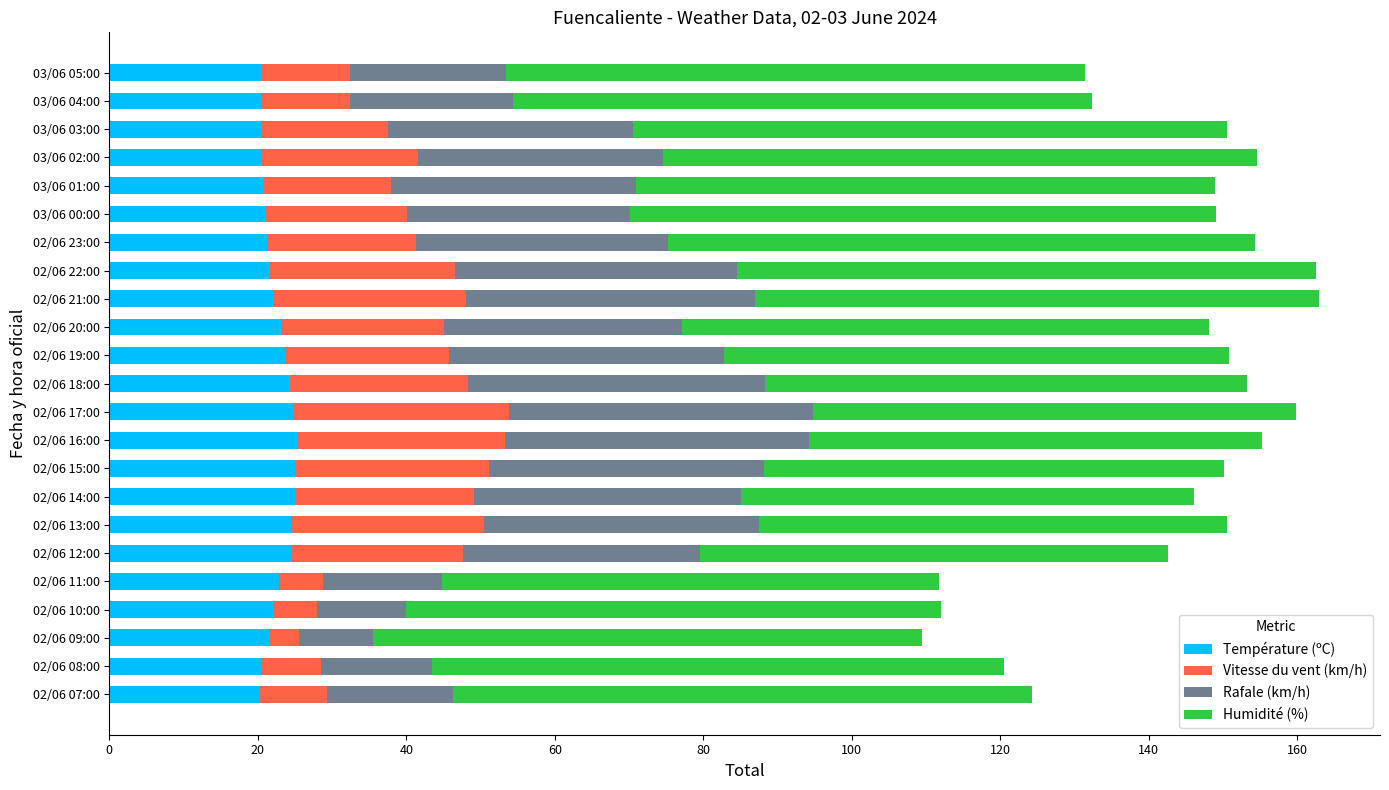

True or false: Température (ºC) has a value of 21.5 at 02/06 09:00.

True